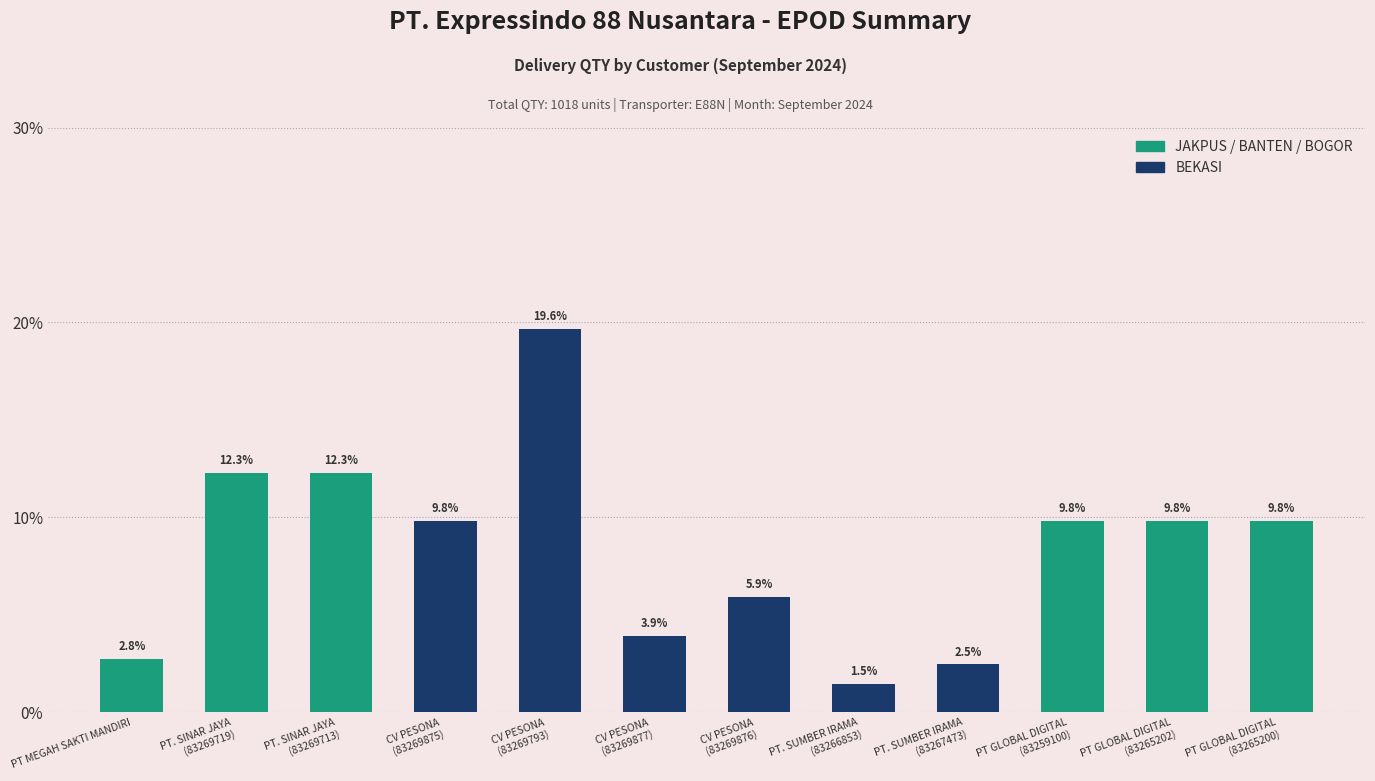

Read the value at CV PESONA
(83269793).

19.6